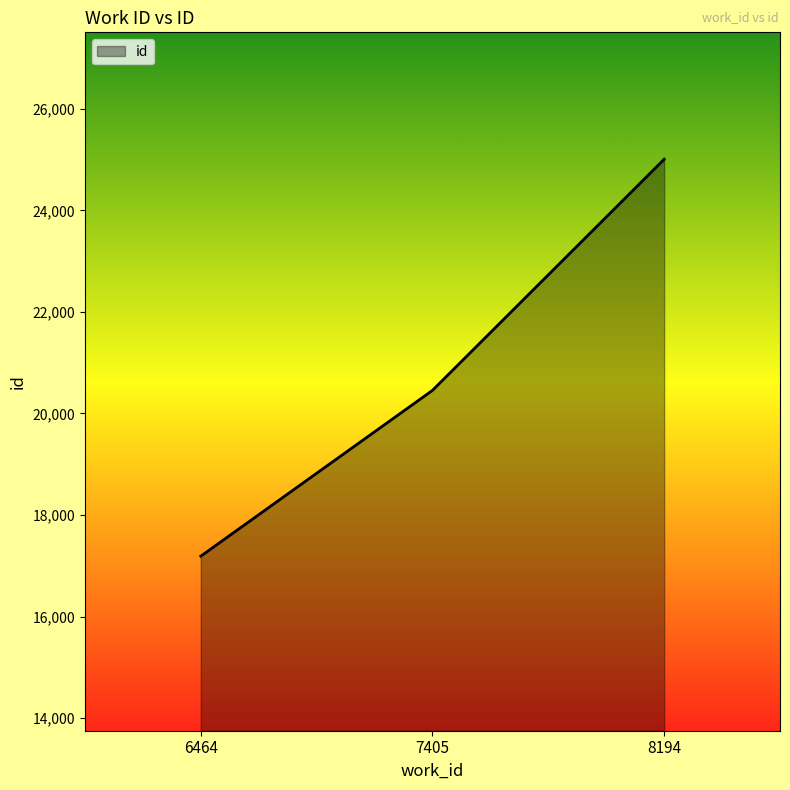

Does the chart have visible grid lines?

No